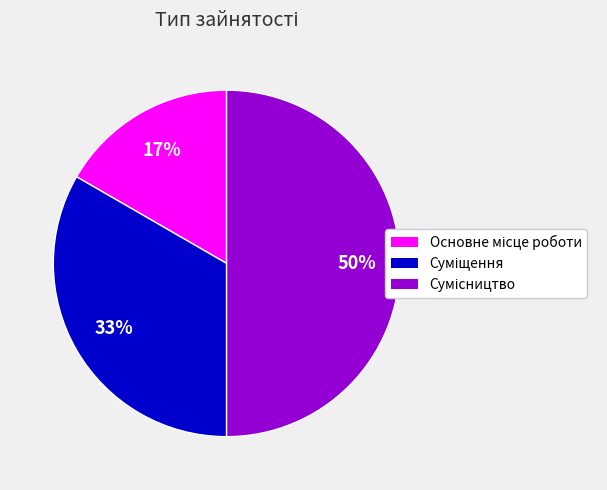

To the nearest percent, what is the difference between the largest and smallest slice percentages?

33%